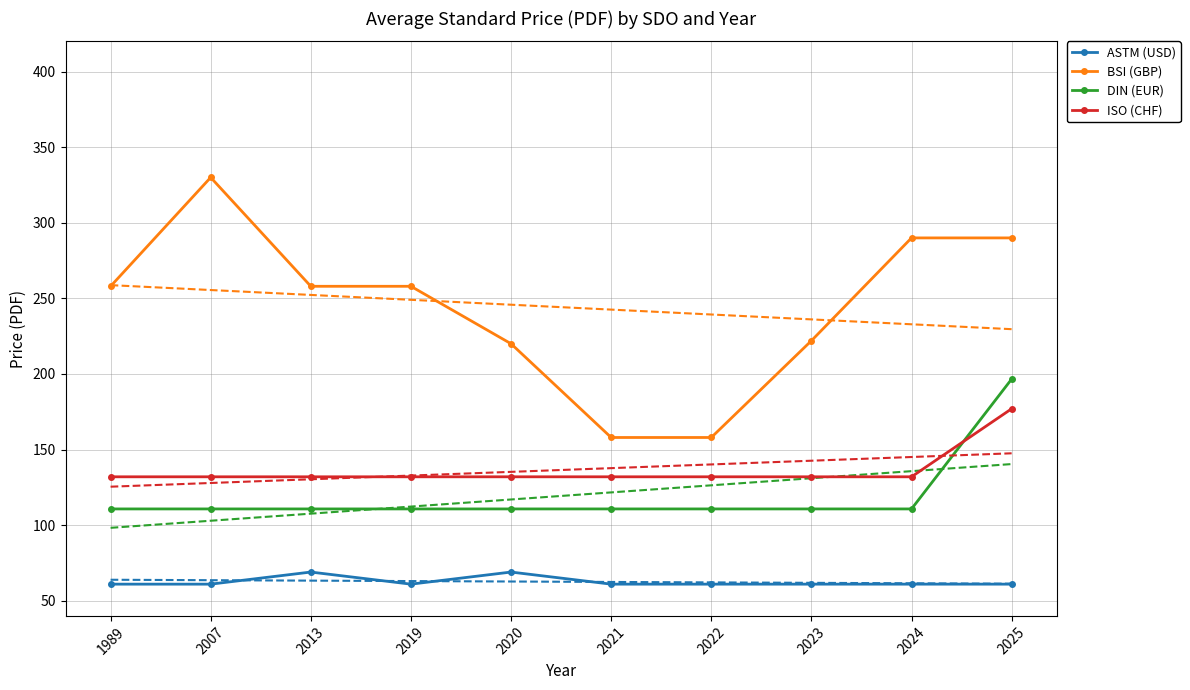

Read the BSI (GBP) value at 2022.

158.0